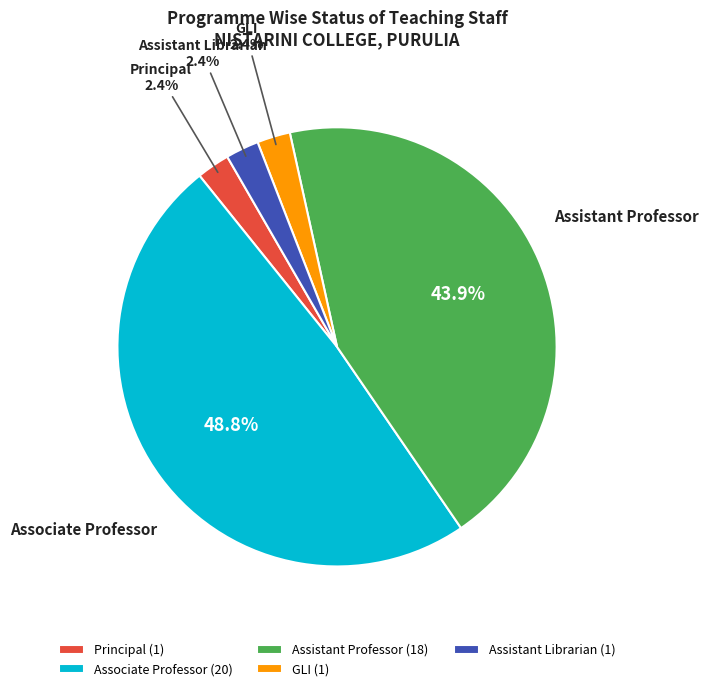

What is the largest slice in the pie chart?

Associate Professor